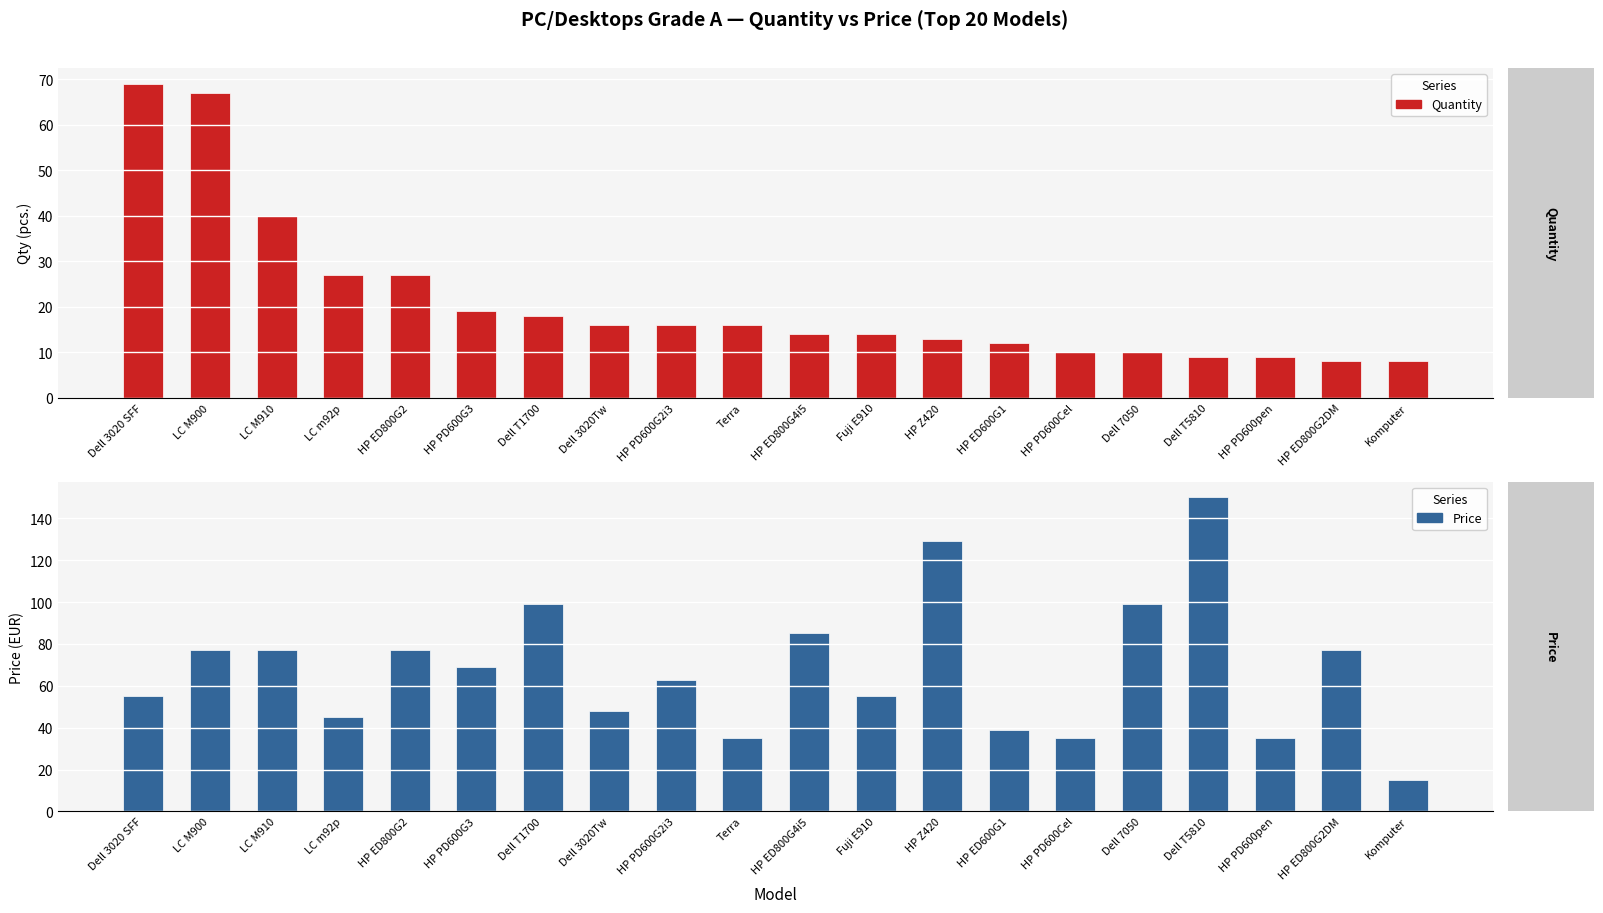

Which series changed the most between HP Z420 and HP PD600Cel?

Price